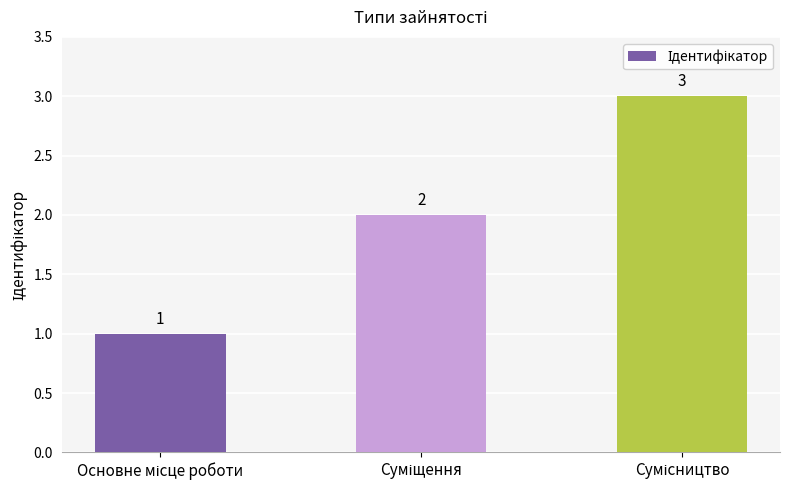

What is the maximum value shown in the chart?

3